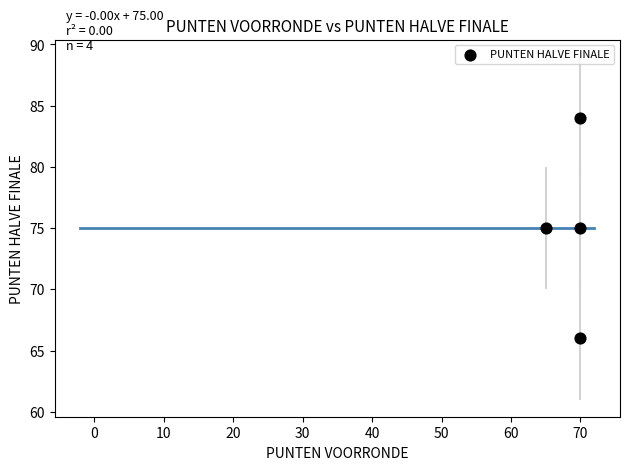

What is the range of X values (max minus min)?

5